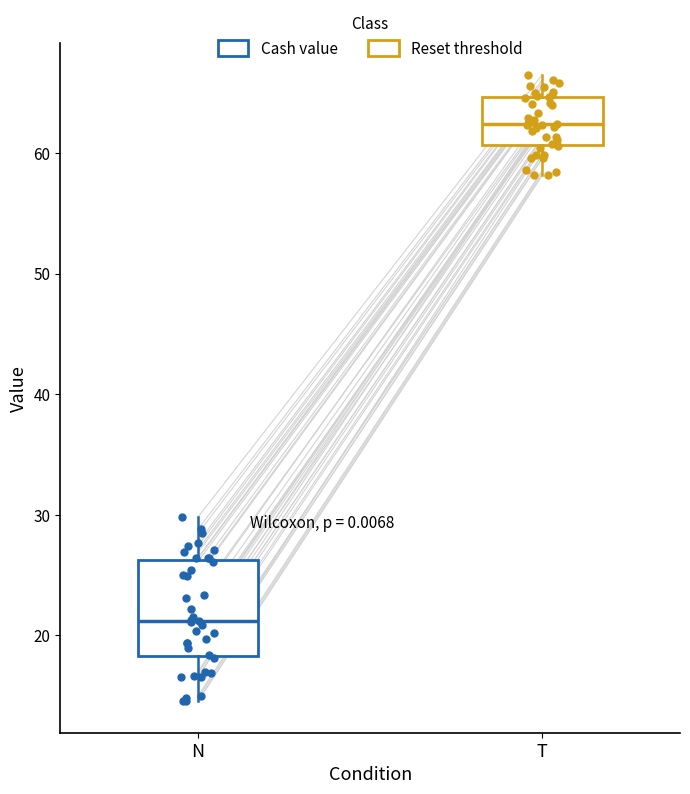

Where does the lower whisker of the box for N end on the y-axis? The values are not printed on the chart, so give them approximately, as read against the axis.

15